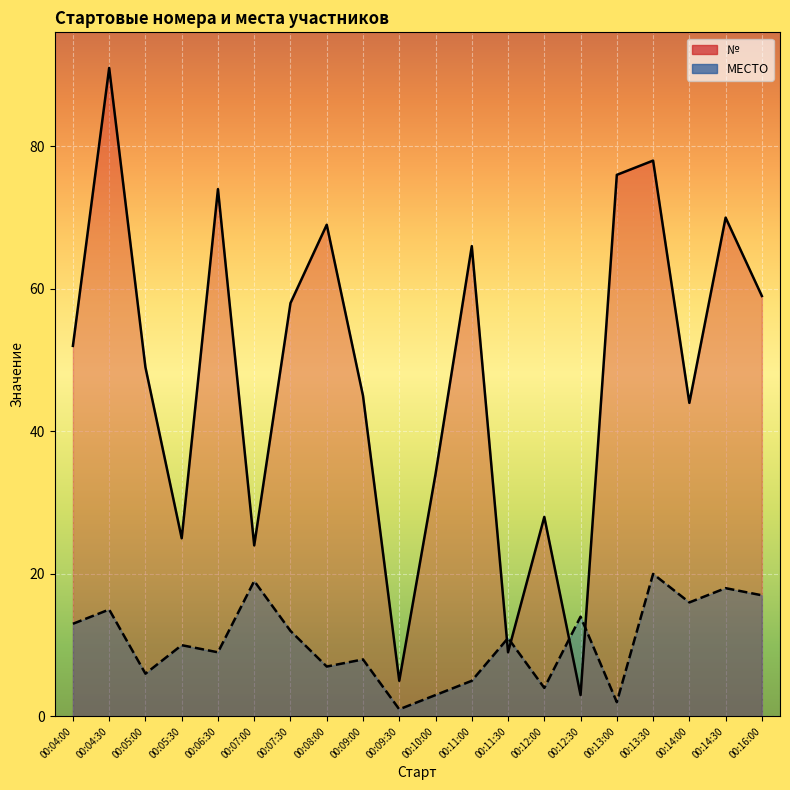

What are all the series names shown in the legend?

№, МЕСТО